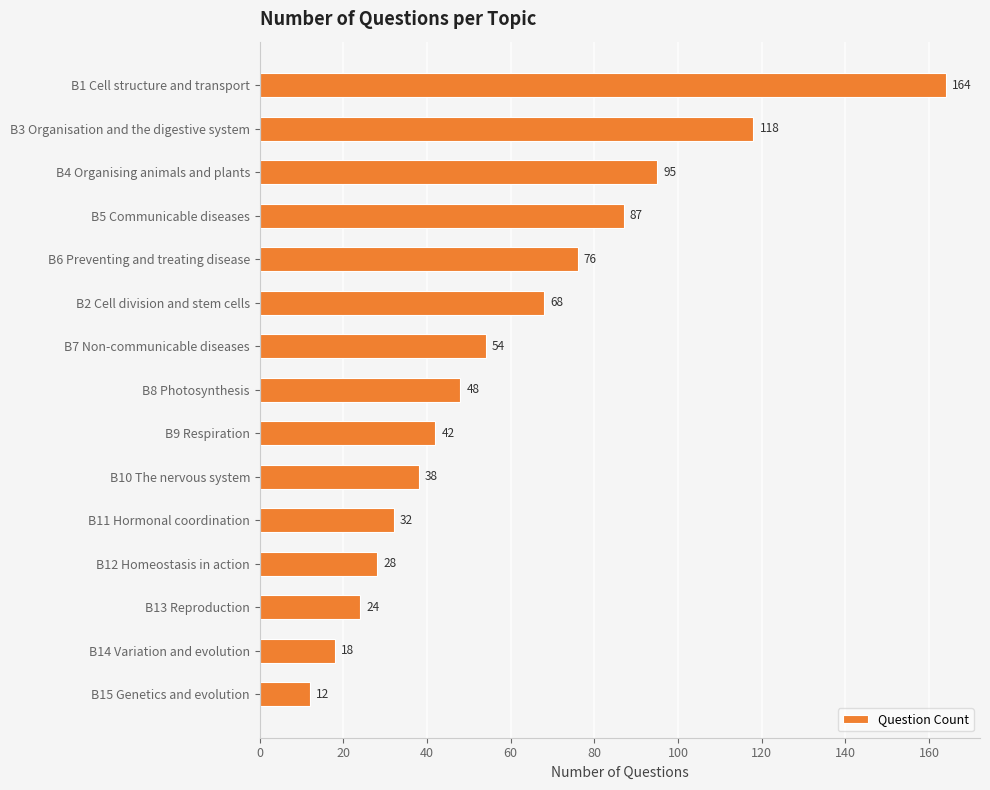

What is the change in value from B5 Communicable diseases to B11 Hormonal coordination?

-55